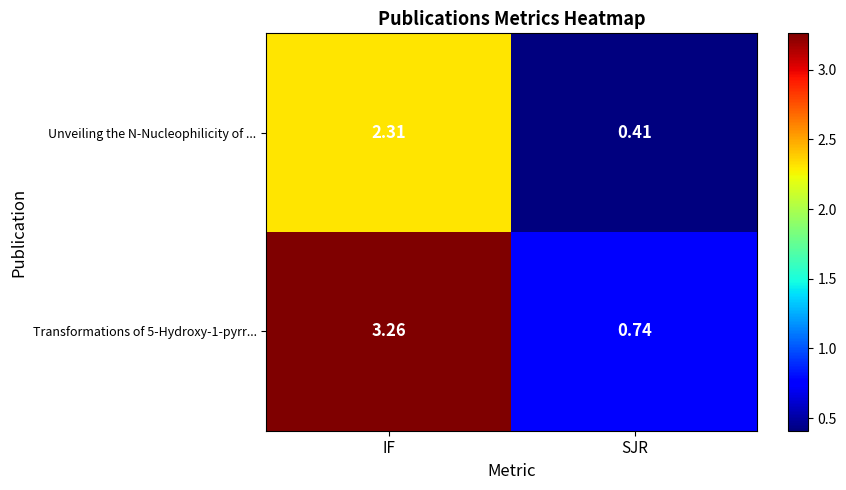

Which category has the lowest value in the Transformations of 5-Hydroxy-1-pyrr... series?

SJR